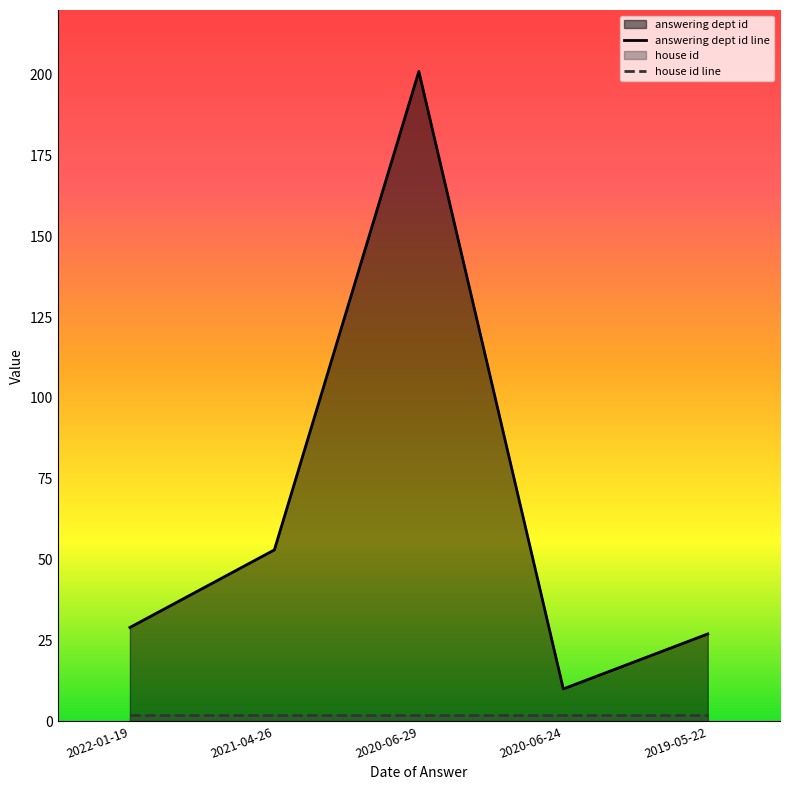

The chart shows a value of 10 at 2020-06-24. True or false?

True